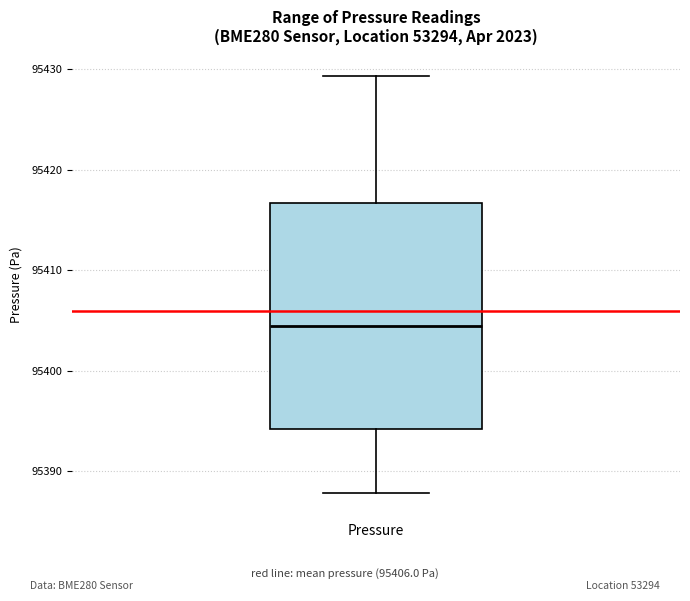

Transcribe this box plot: give where the median line is, the range the box spans, and where the two whiskers end, as read against the y-axis. The values are not printed on the chart, so give them approximately, as read against the axis.

median 95404, box 95394 to 95417, whiskers 95388 to 95429